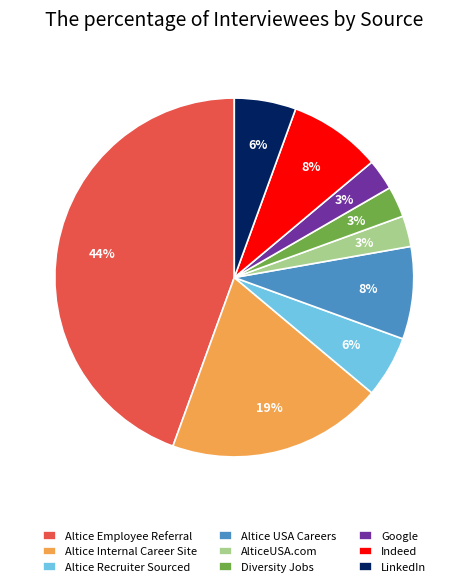

To the nearest percent, what percentage of the pie is Altice Internal Career Site?

19%